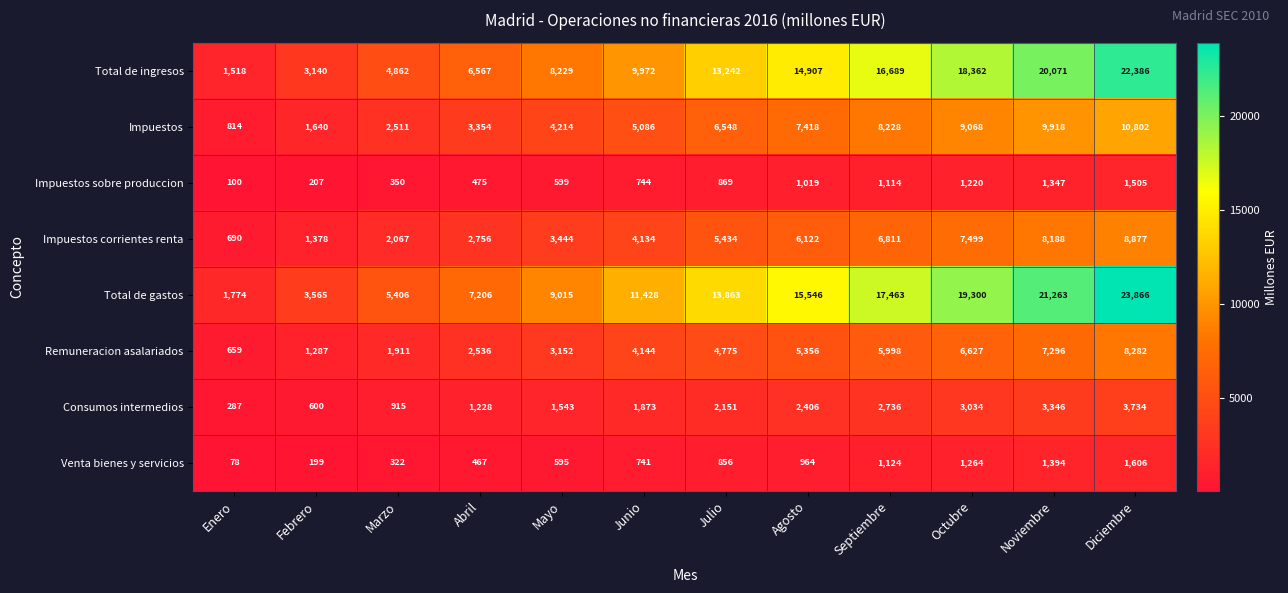

At which category is the sum across all series the highest?

Diciembre